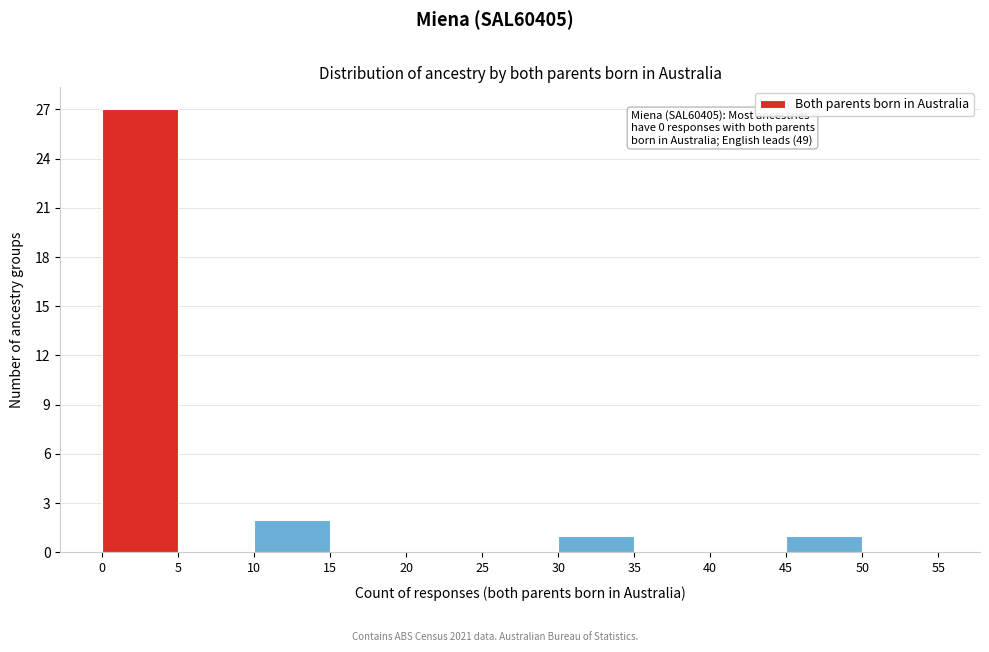

Which range on the x-axis has the tallest bar?

0 to 5